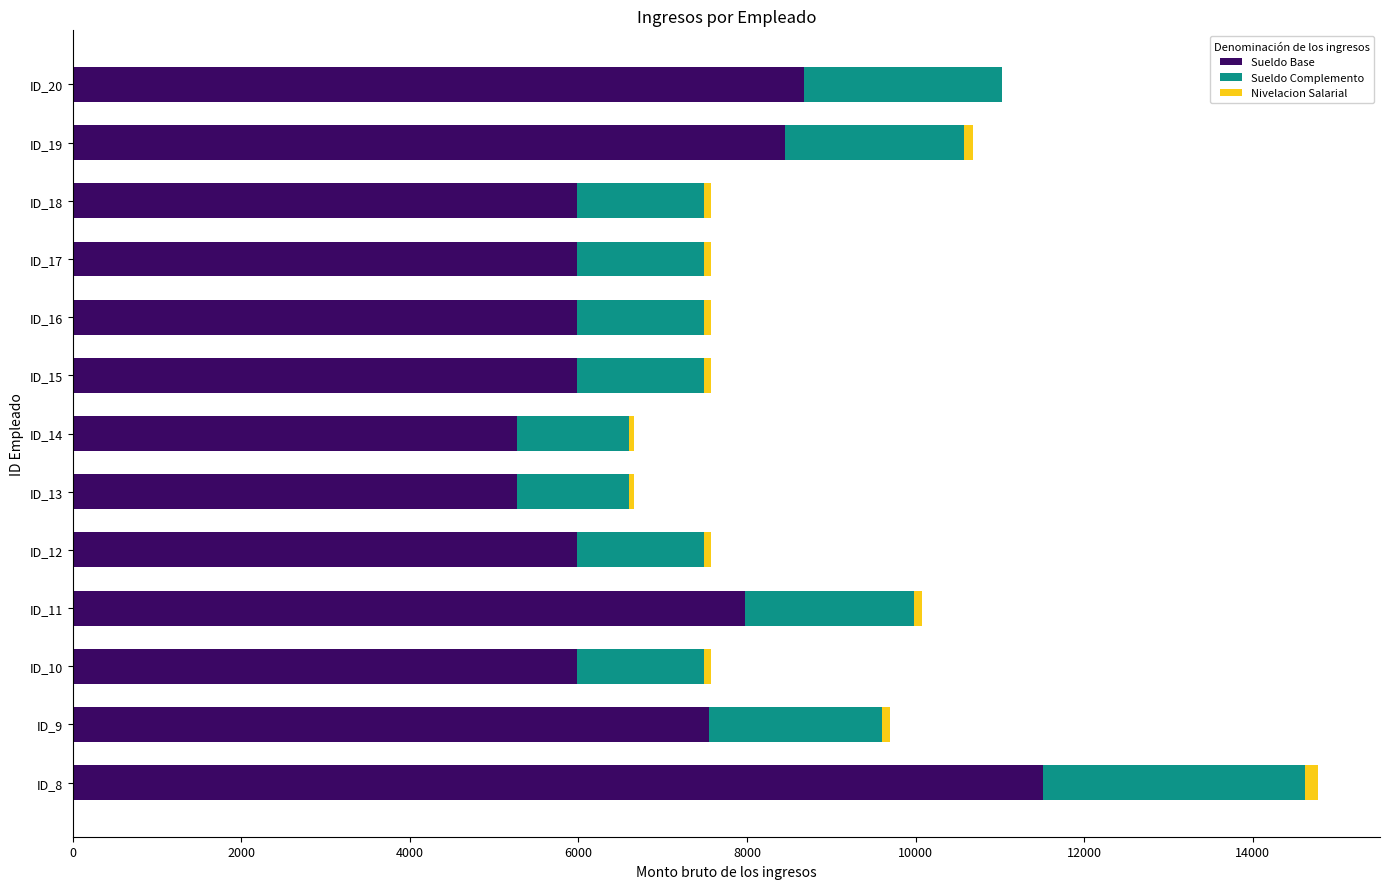

How many data points in Sueldo Base are above 5986?

11